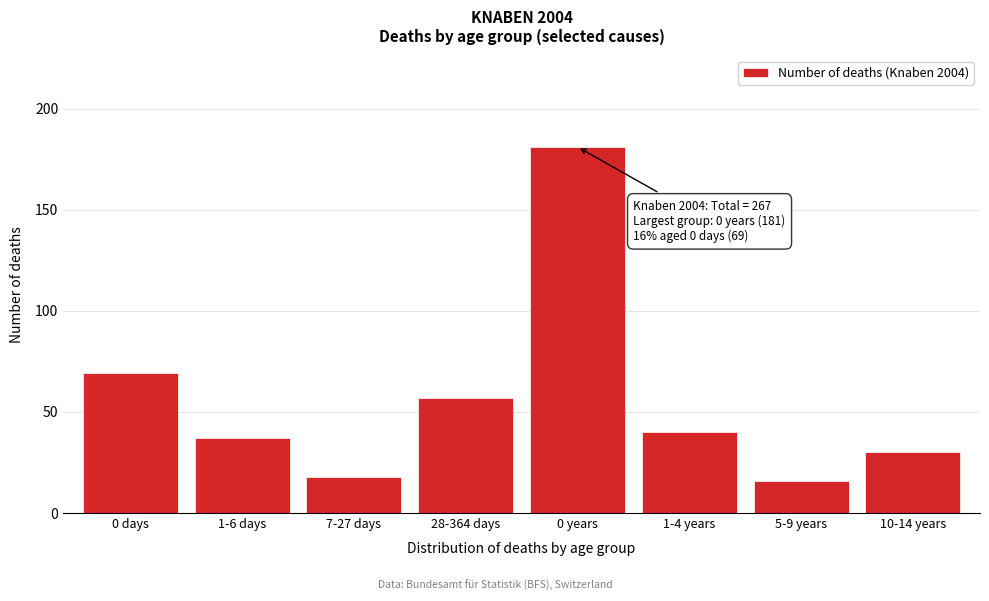

Reading left to right, what are all the values shown in this chart?

69	37	18	57	181	40	16	30